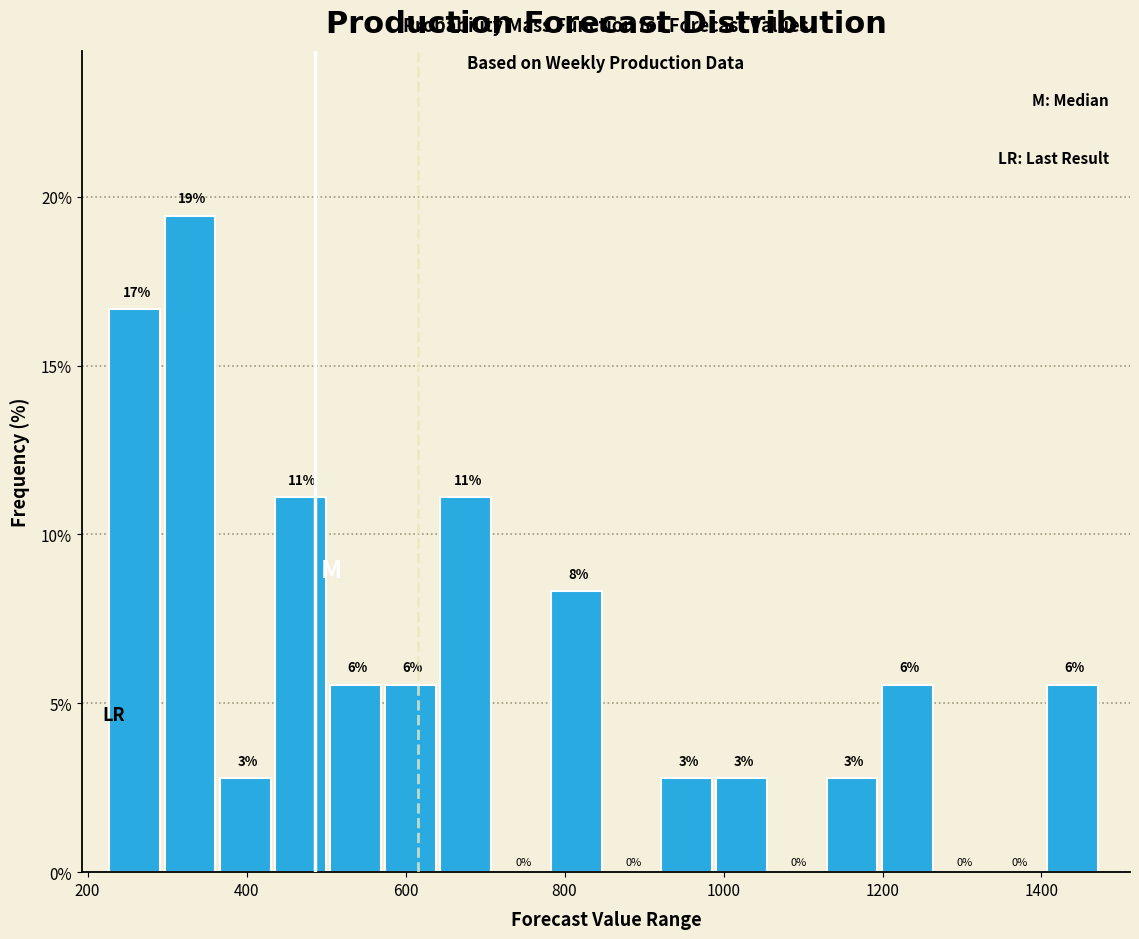

Around what value on the x-axis is the tallest bar? Give the approximate position of its centre, as read against the axis.

320